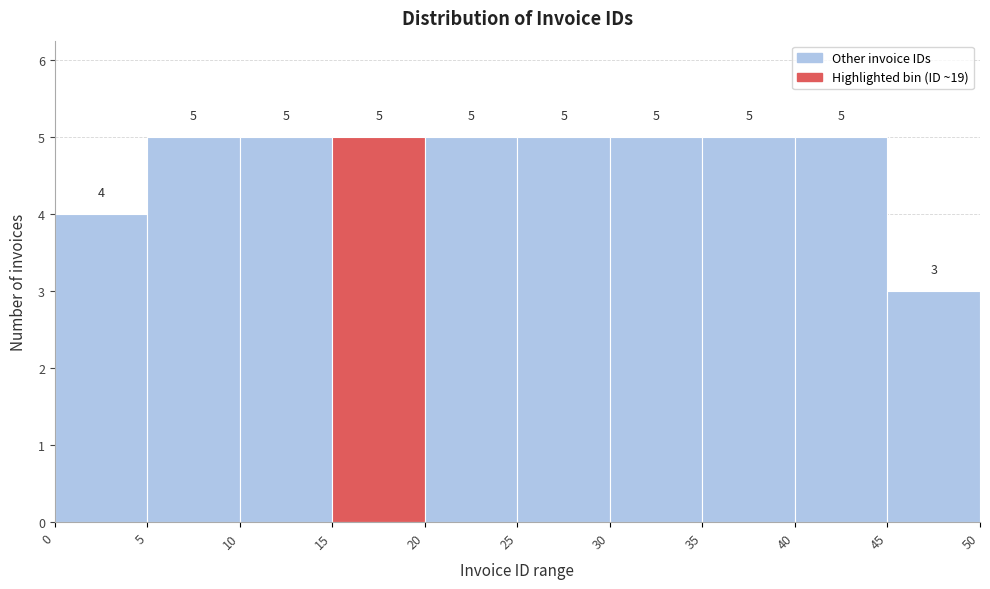

What is the height of the bar covering 5 to 10 on the x-axis?

5